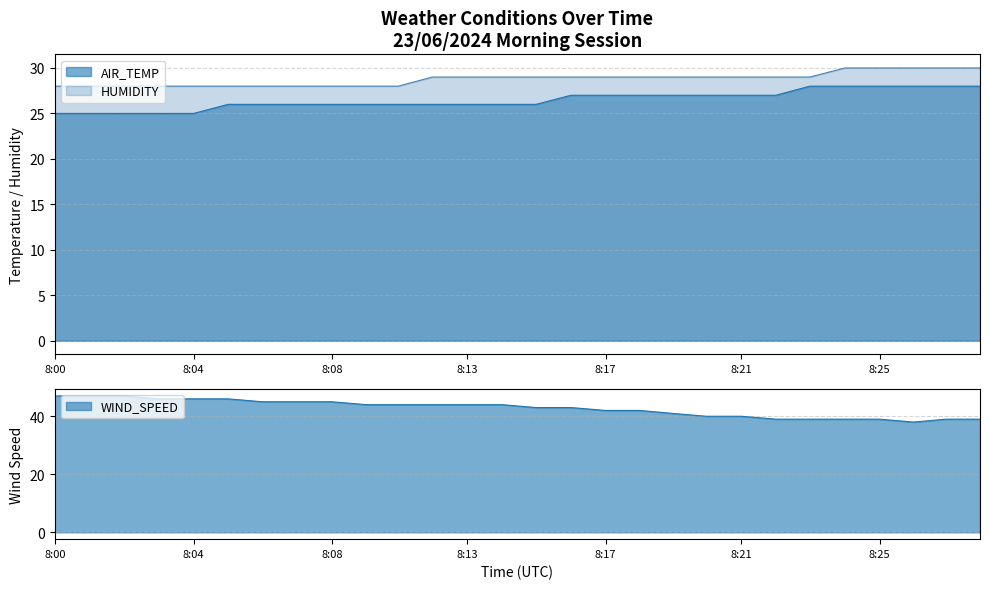

Rank the series at 8:19 from lowest to highest value.

AIR_TEMP, HUMIDITY, WIND_SPEED